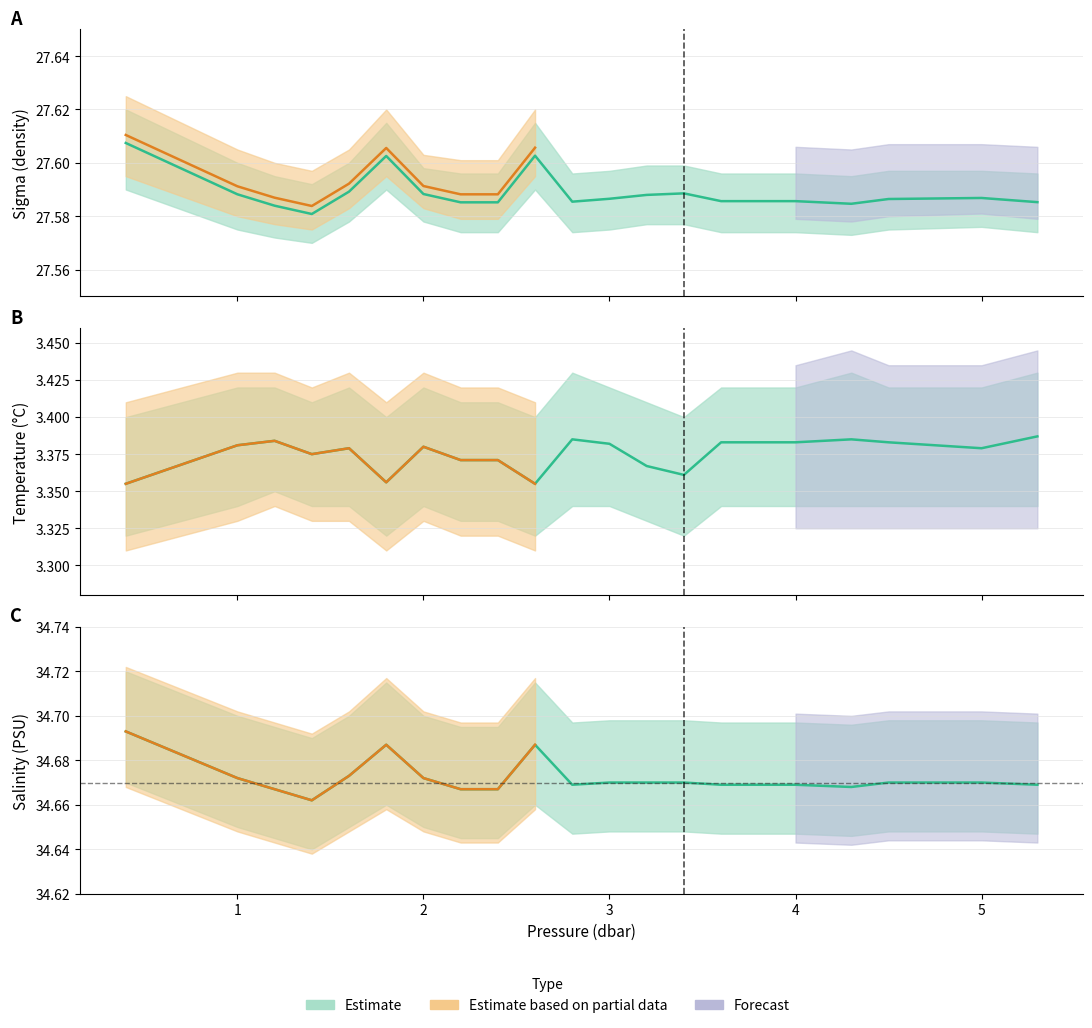

Which series has the largest total across all categories?

s